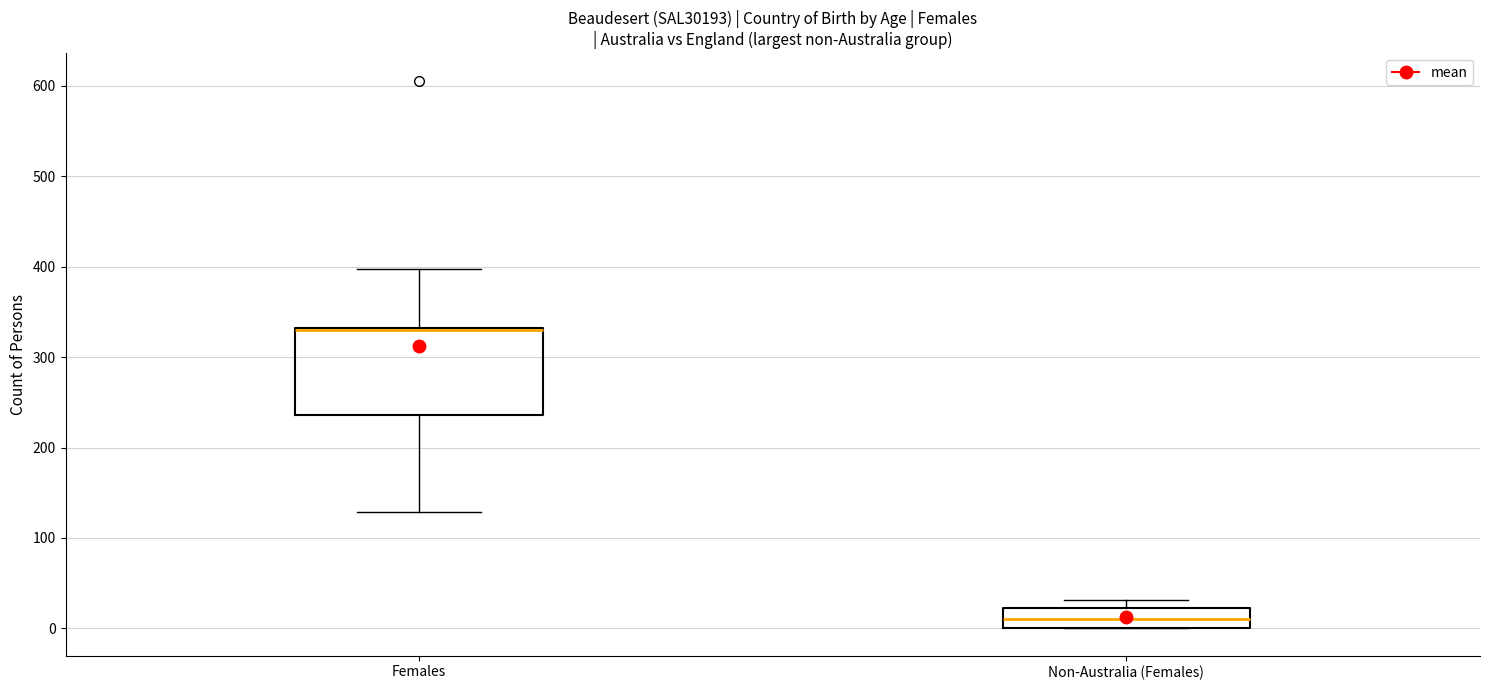

Reading left to right, transcribe this box plot: for each box, give where its median line is, the range the box spans, and where its two whiskers end, as read against the y-axis. The values are not printed on the chart, so give them approximately, as read against the axis.

Females: median 330 (drawn on the box's upper edge), box 240 to 330, whiskers 130 to 400
Non-Australia (Females): median 10, box 0 to 20, whiskers 0 to 30